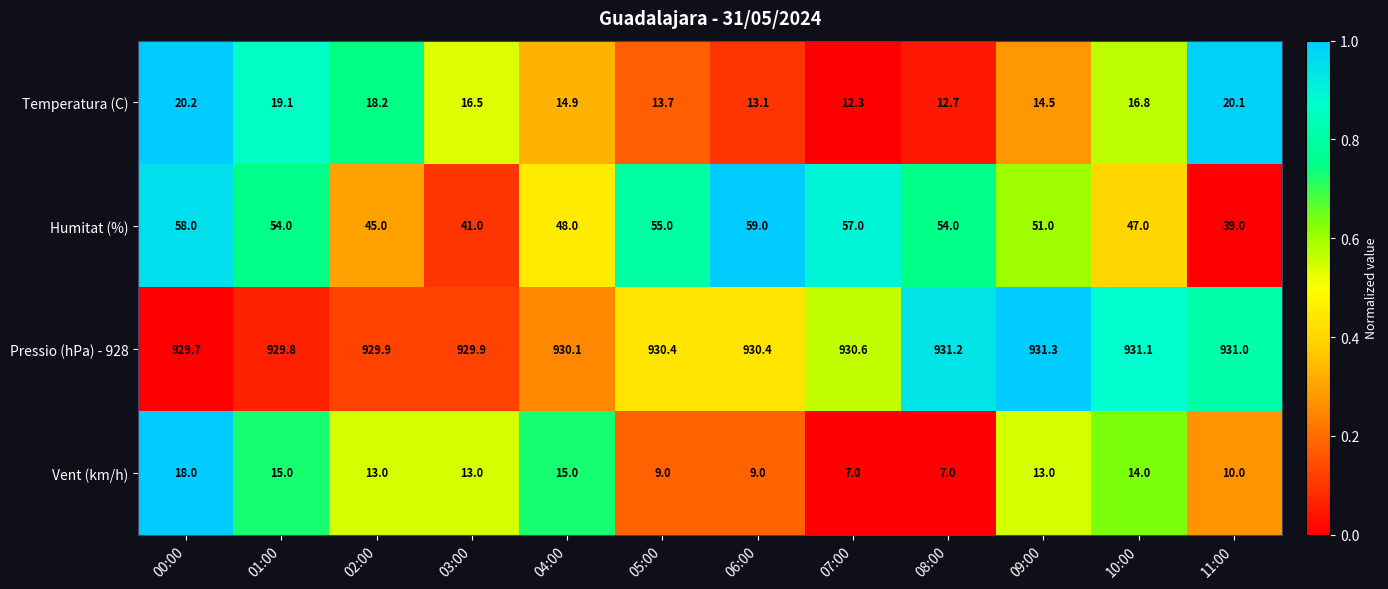

Read the Temperatura (C) value at 09:00.

14.5